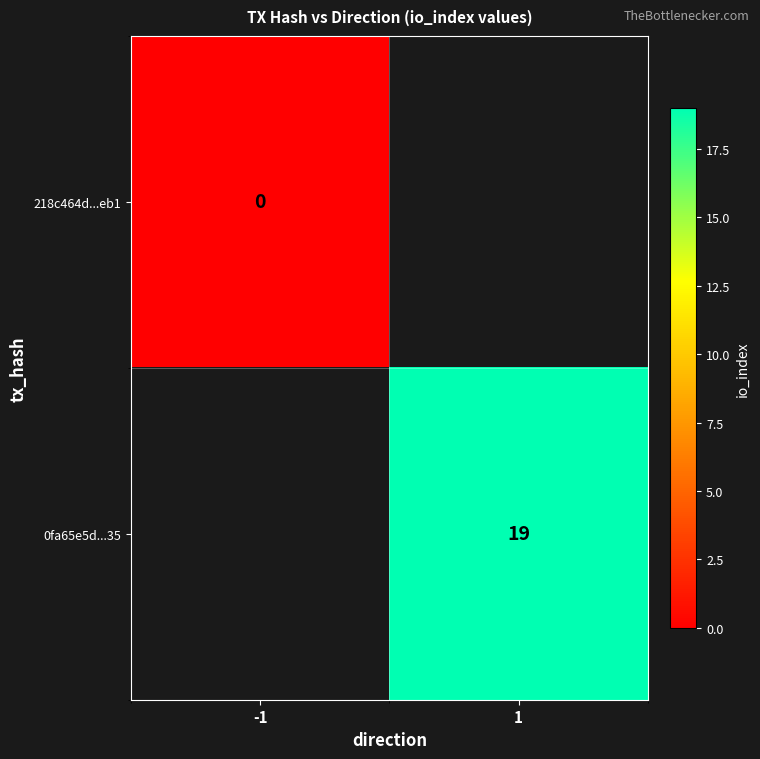

How many categories are shown in the chart?

2